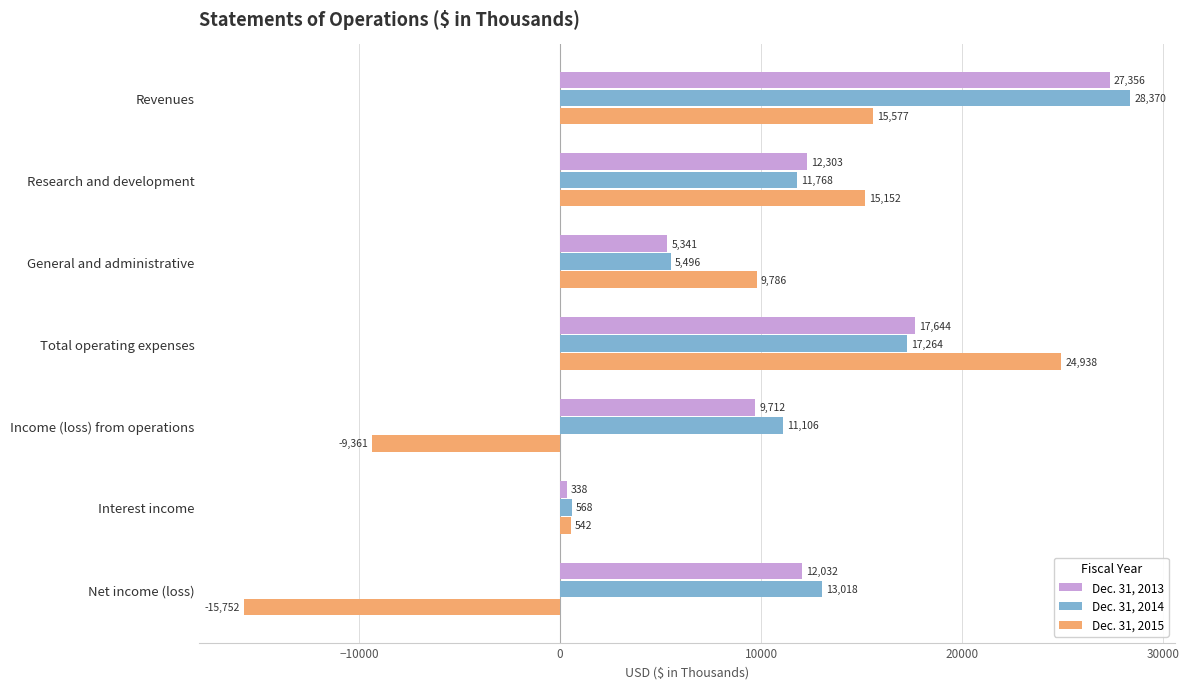

At which label is Dec. 31, 2015 closest to 4593?

Interest income